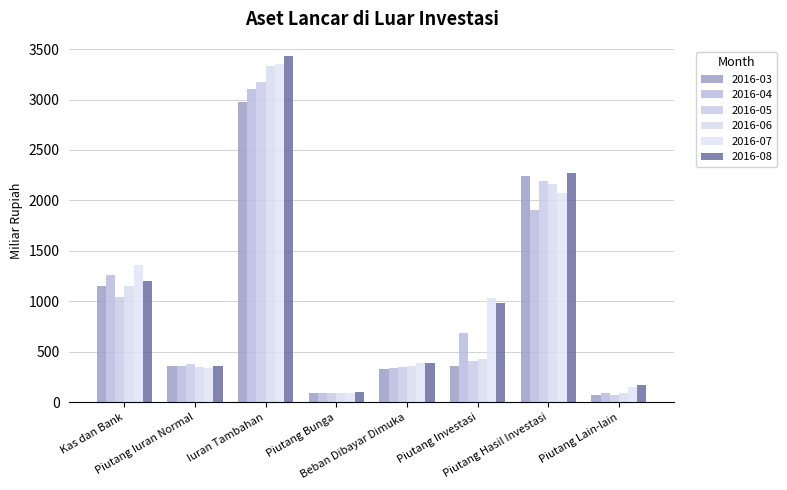

What is the maximum value shown in the chart?

3429